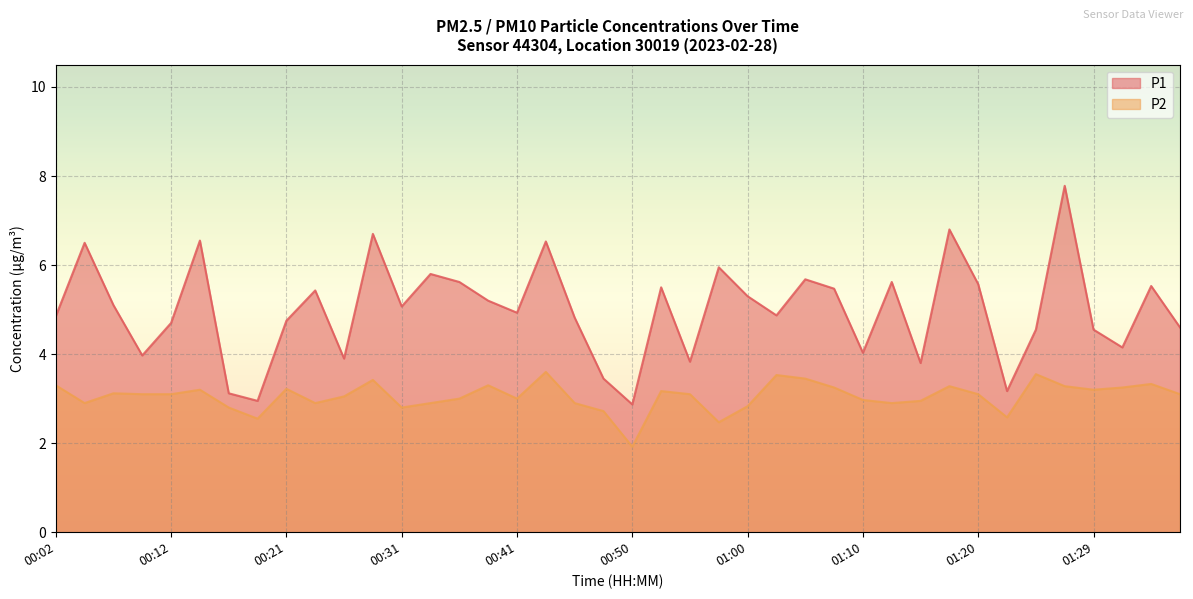

True or false: P1 and P2 cross at least once.

False